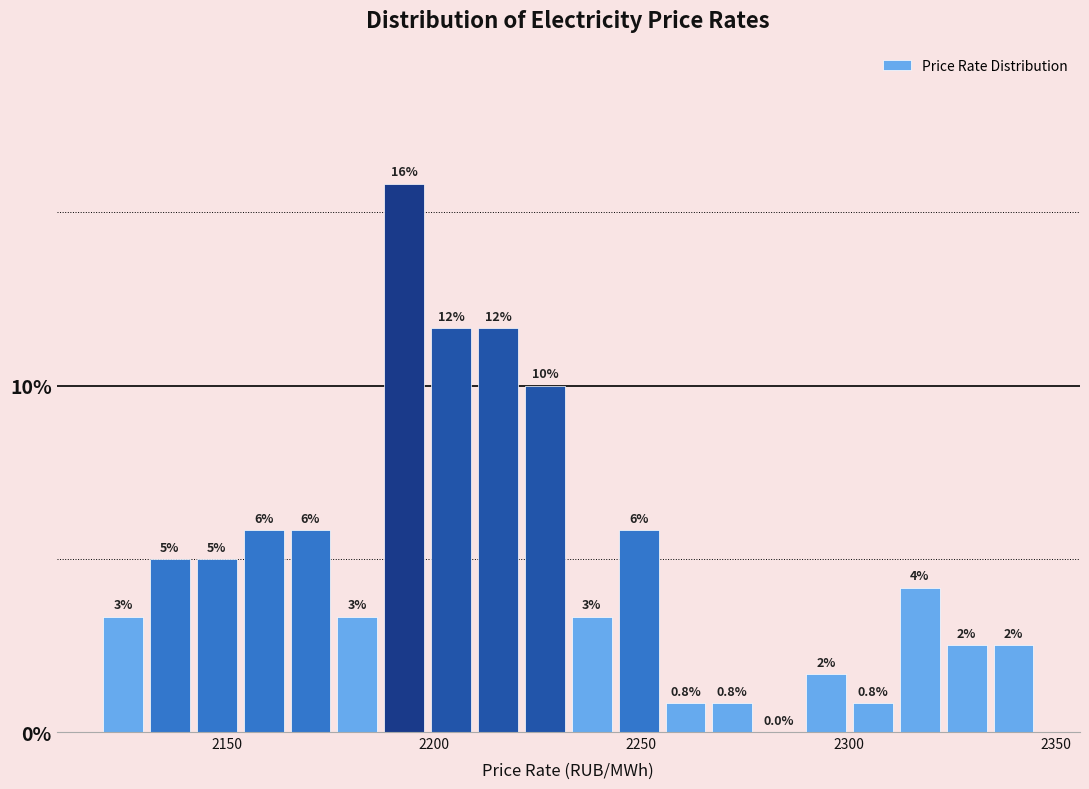

Around what value on the x-axis is the tallest bar? Give the approximate position of its centre, as read against the axis.

2195